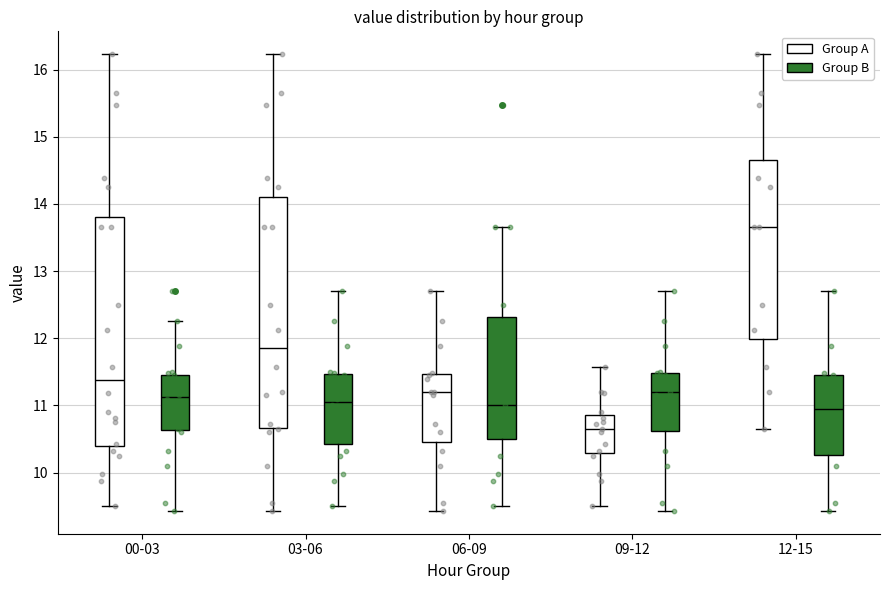

Which box has the highest median line?

12-15 (Group A)